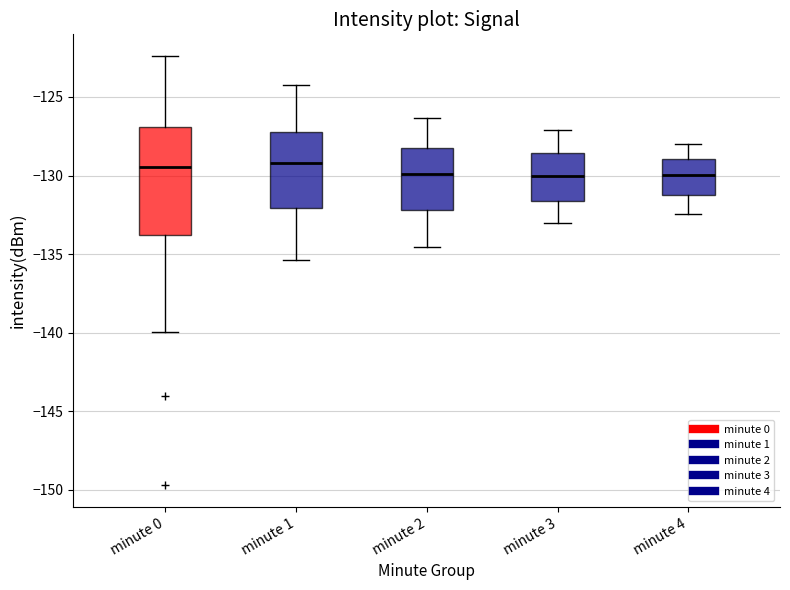

Reading left to right, read every box against the y-axis: the position of its median line, the range the box covers, and the ends of its whiskers. The values are not printed on the chart, so give them approximately, as read against the axis.

minute 0: median -129.5, box -134.0 to -127.0, whiskers -140.0 to -122.5
minute 1: median -129.0, box -132.0 to -127.5, whiskers -135.5 to -124.5
minute 2: median -130.0, box -132.0 to -128.0, whiskers -134.5 to -126.5
minute 3: median -130.0, box -131.5 to -128.5, whiskers -133.0 to -127.0
minute 4: median -130.0, box -131.0 to -129.0, whiskers -132.5 to -128.0